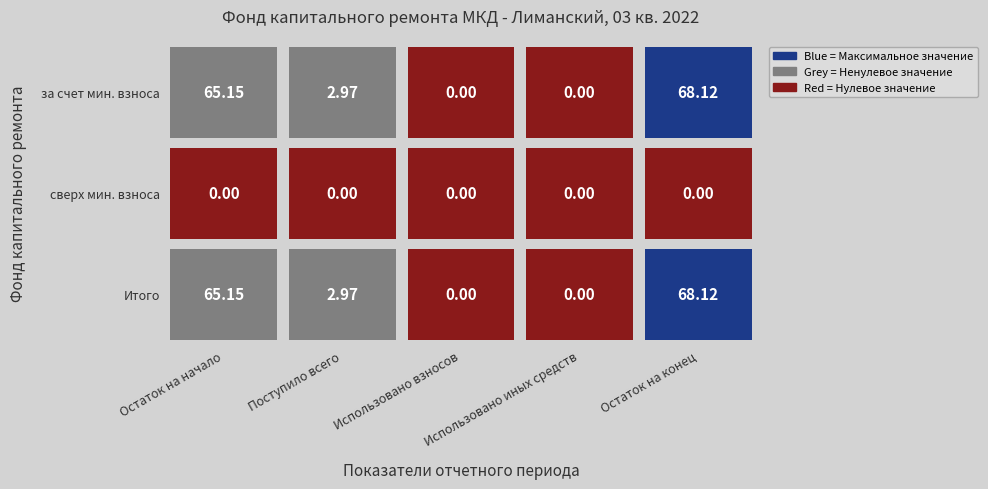

What is the difference between the maximum and minimum values in the Итого фонд капитального ремонта series?

68.1